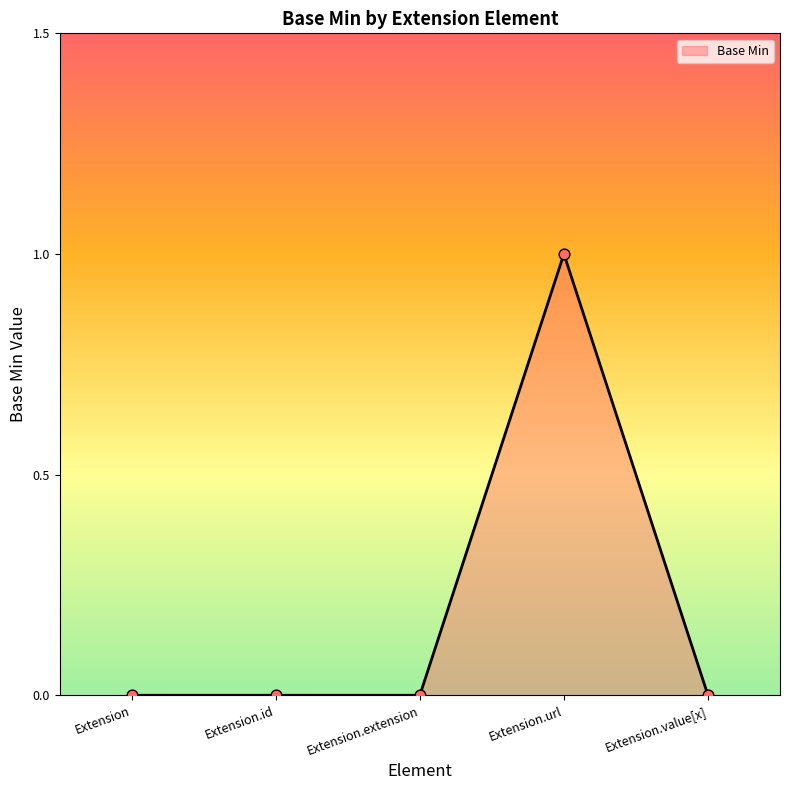

Which has a higher value, Extension or Extension.url?

Extension.url